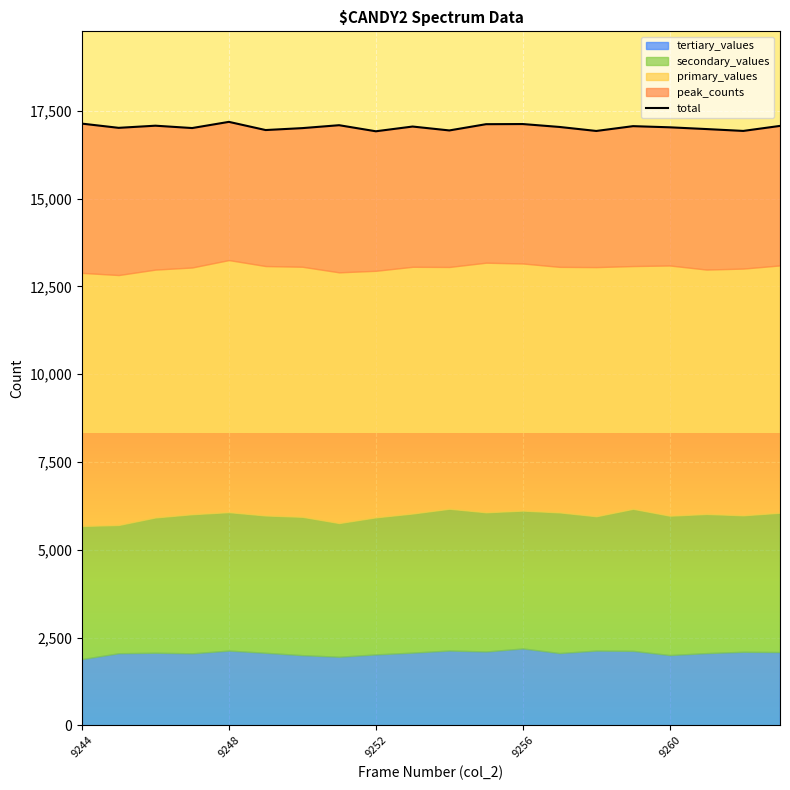

How many data points are less than 17043?

10